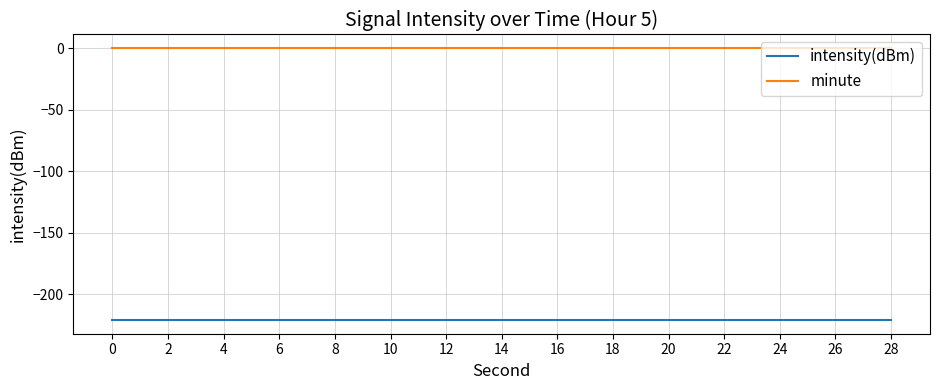

Is it true that intensity(dBm) equals -221.0 at 12?

True